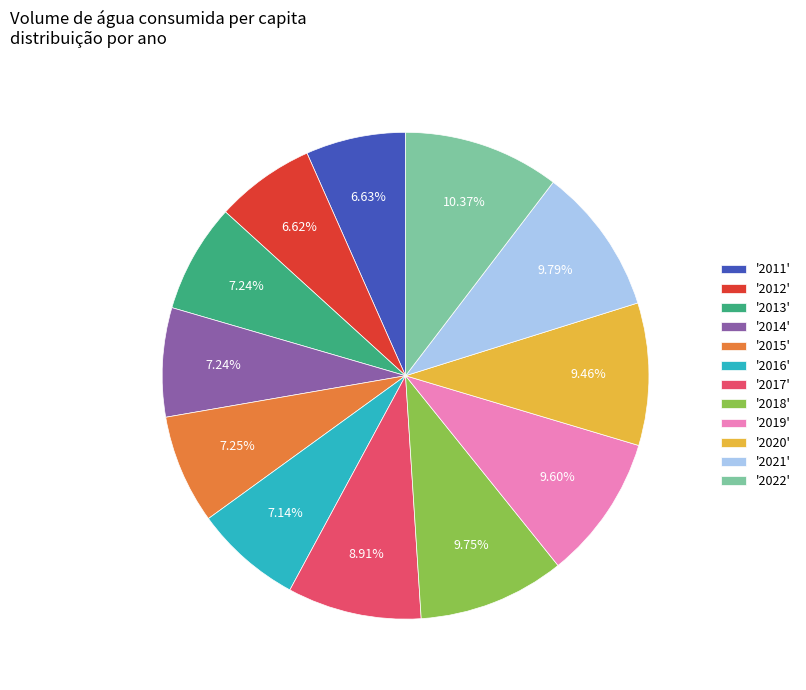

Is the sum of '2013' and '2021' greater than half?

No